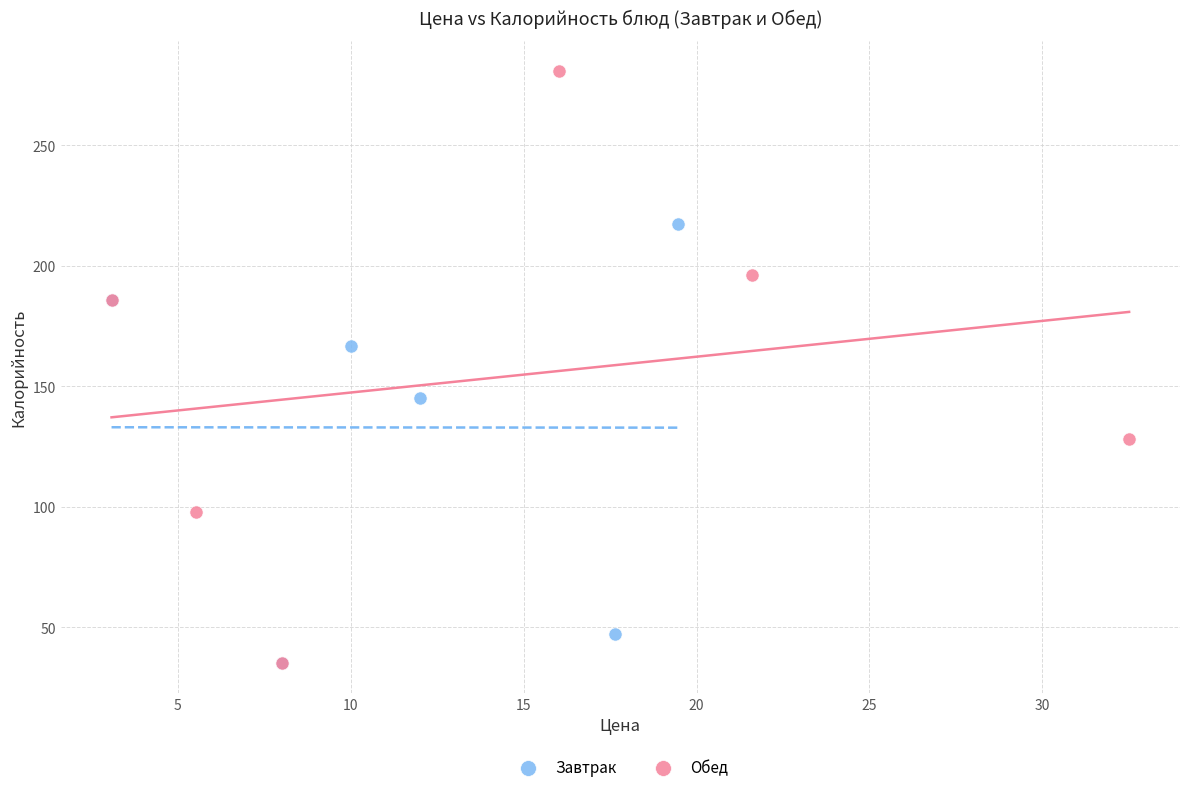

Which series has the largest Y range (max minus min)?

Обед